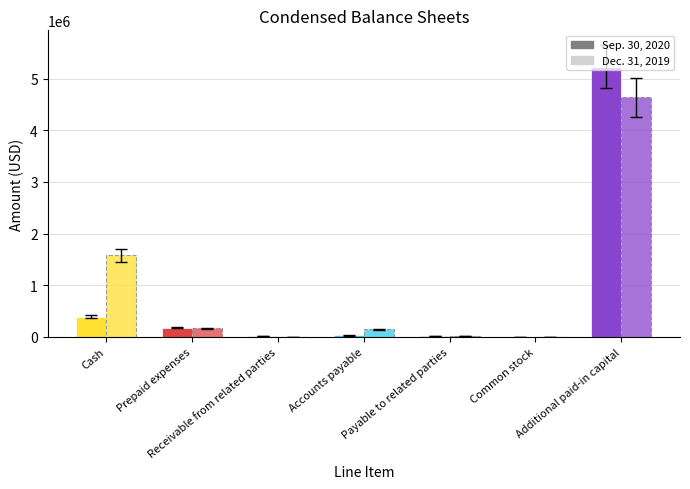

Which series has the widest spread of values?

Sep. 30, 2020